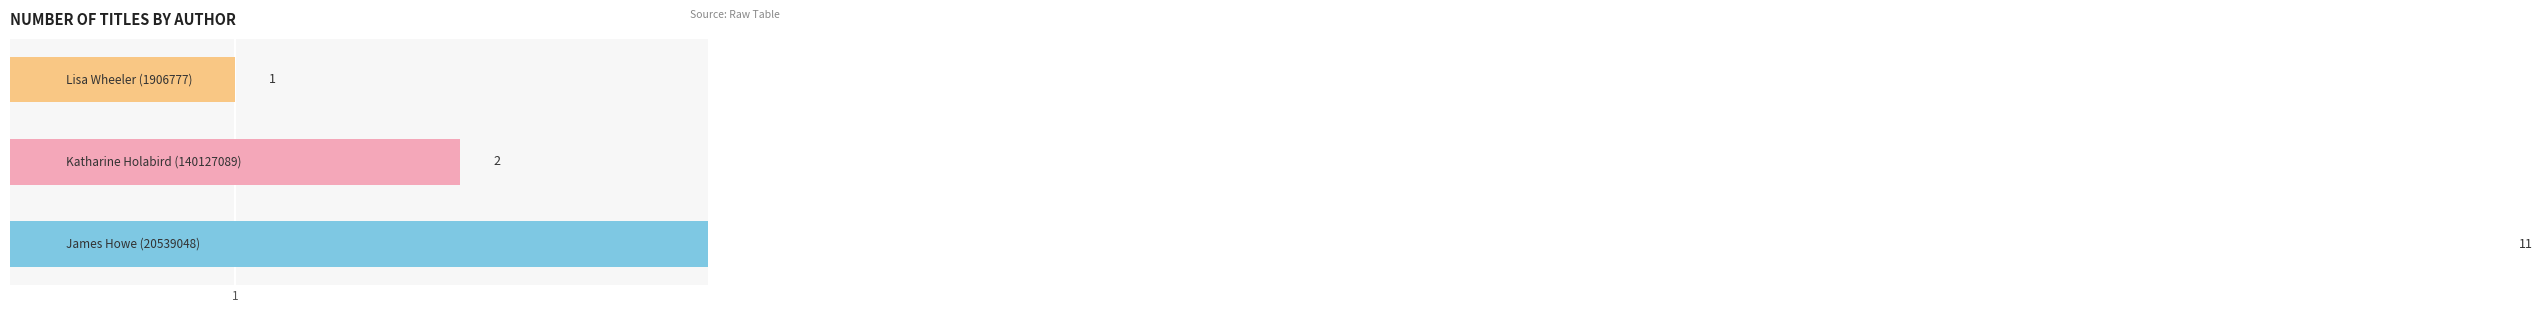

How many values exceed 2?

1